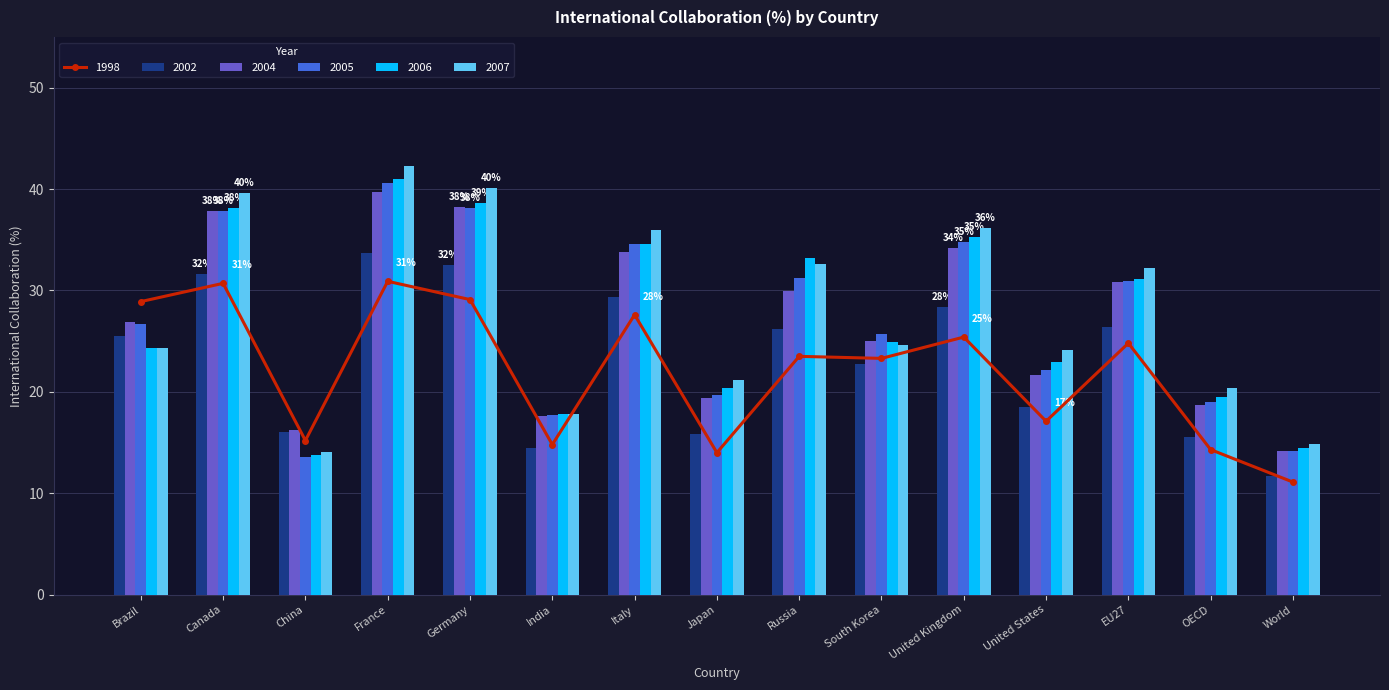

The 2006 series shows 4.3 at China. True or false?

False